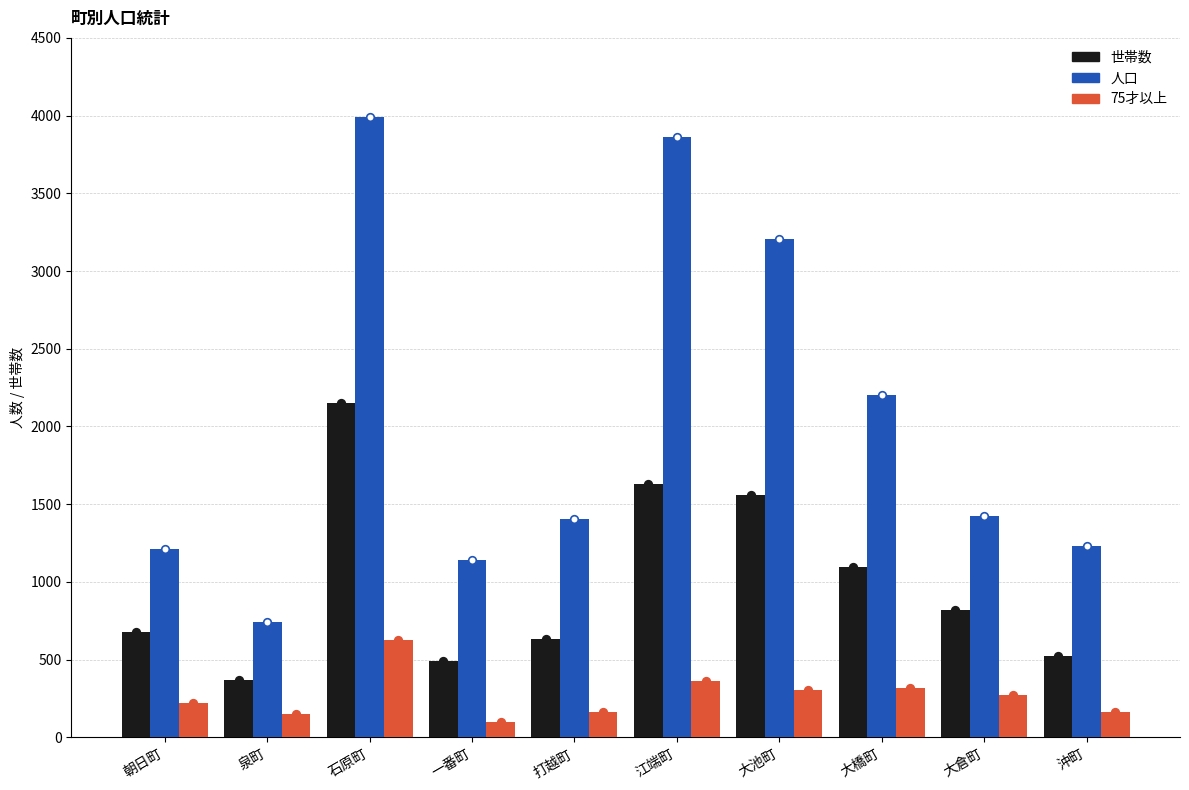

At which category is the sum across all series the highest?

石原町